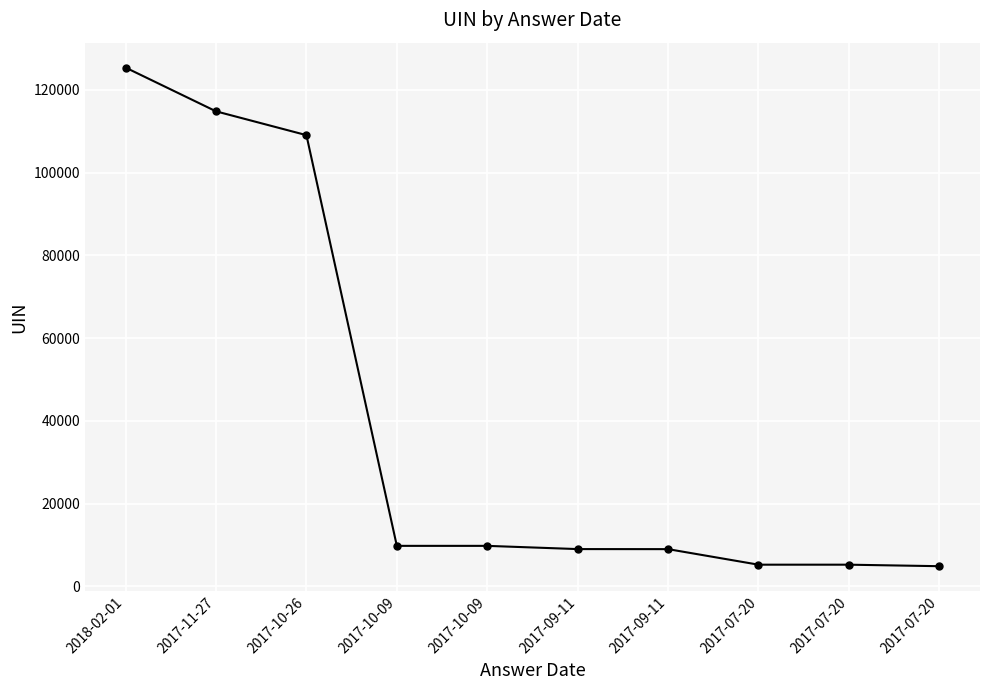

How many data points are less than 9808?

5